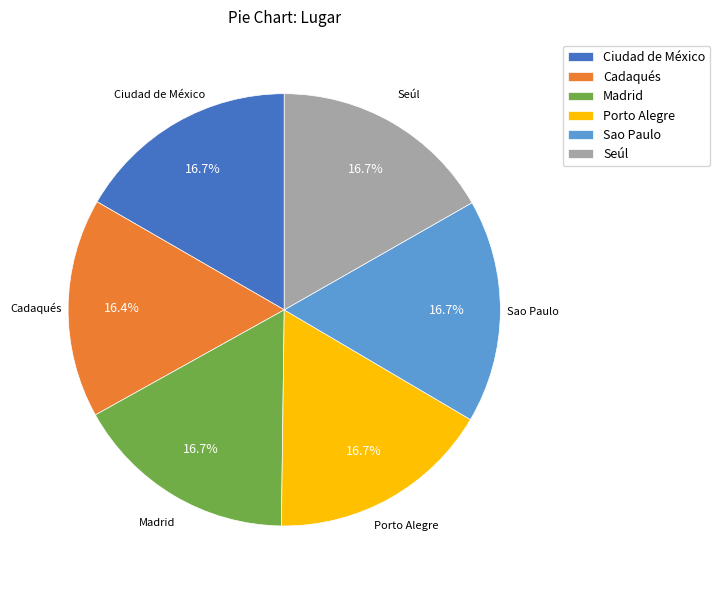

To the nearest percent, what is the combined percentage of Ciudad de México and Seúl?

33%